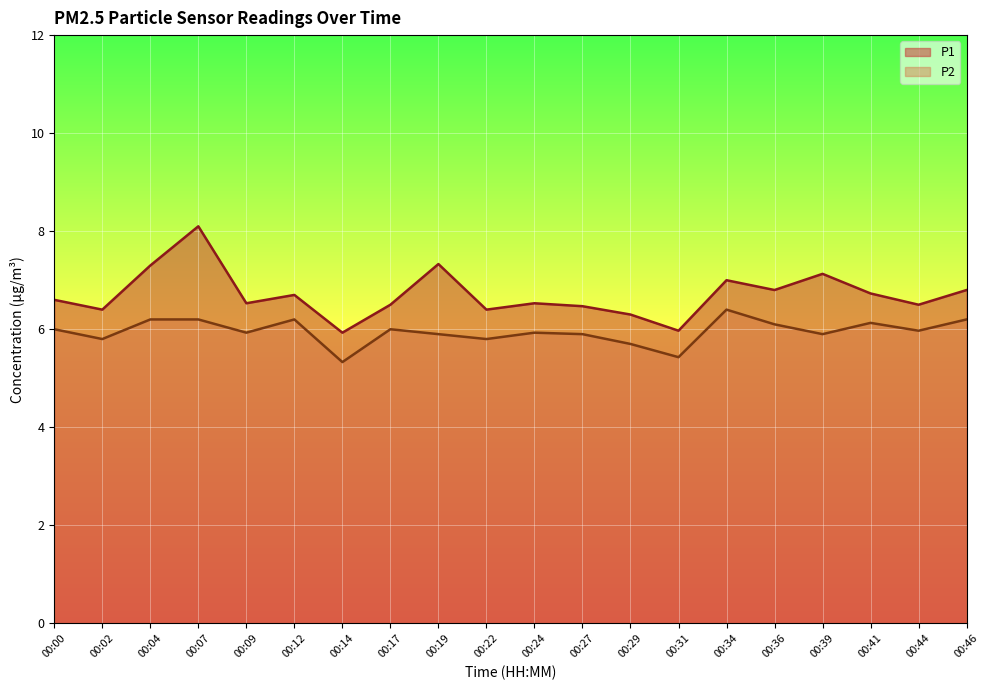

True or false: P1 and P2 cross at least once.

False